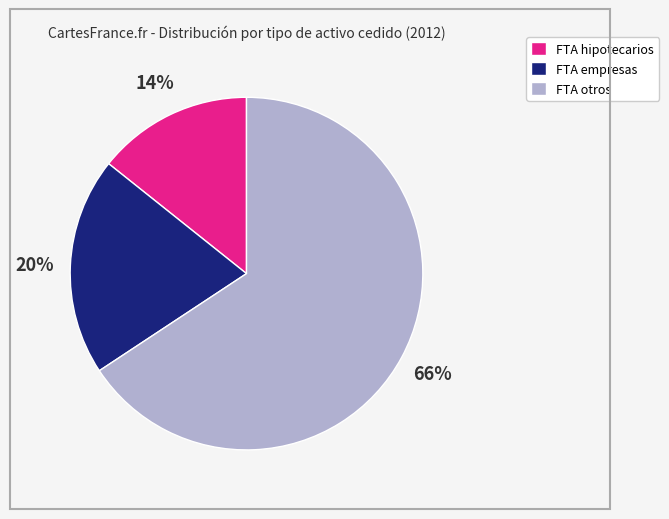

Does any single category account for the majority?

Yes